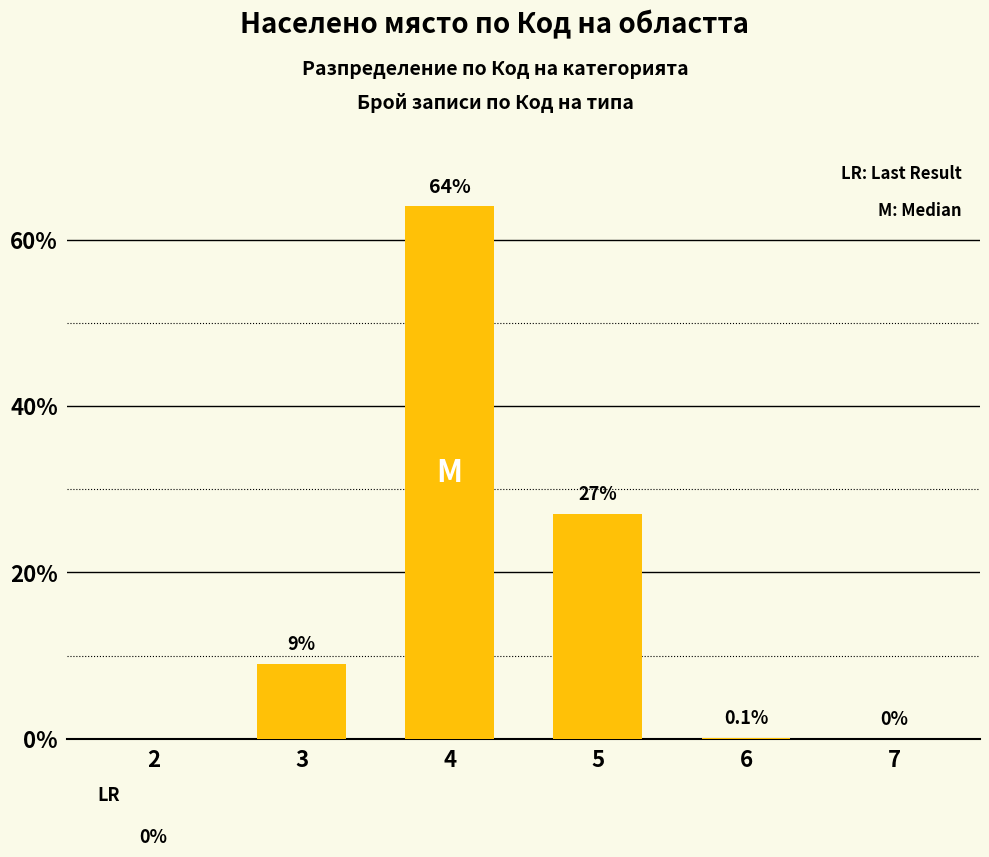

What is the greatest value displayed?

64.0